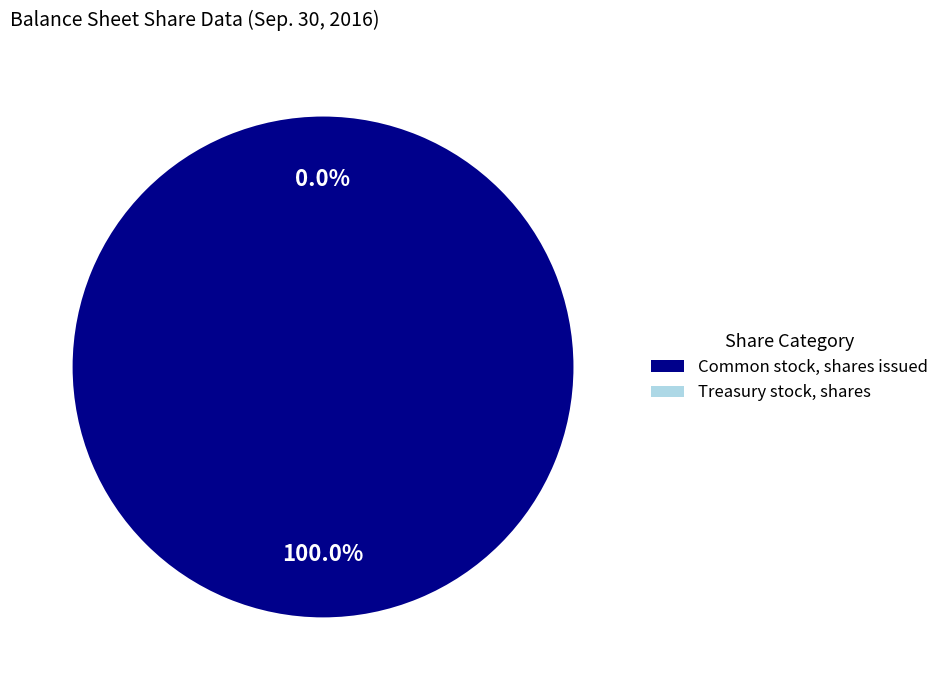

Is it true that Treasury stock, shares is 1% of the pie?

False